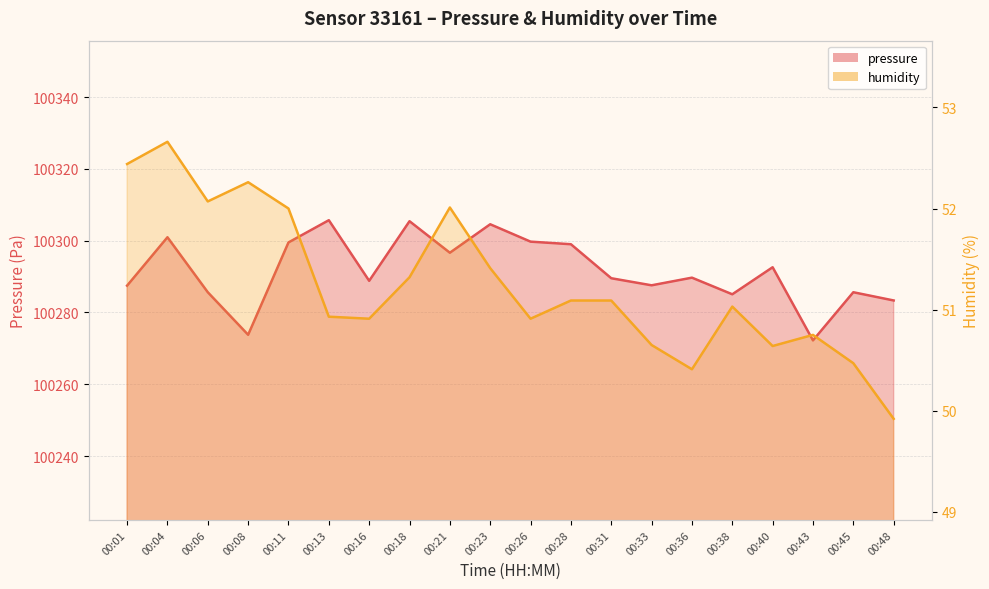

At which category does humidity reach its first local valley?

00:06